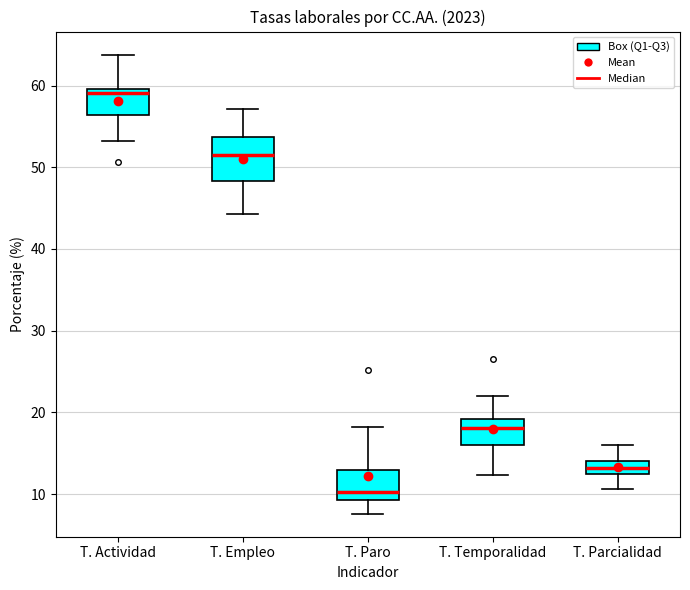

Comparing the boxes themselves (not the whiskers), which one is the tallest?

T. Empleo